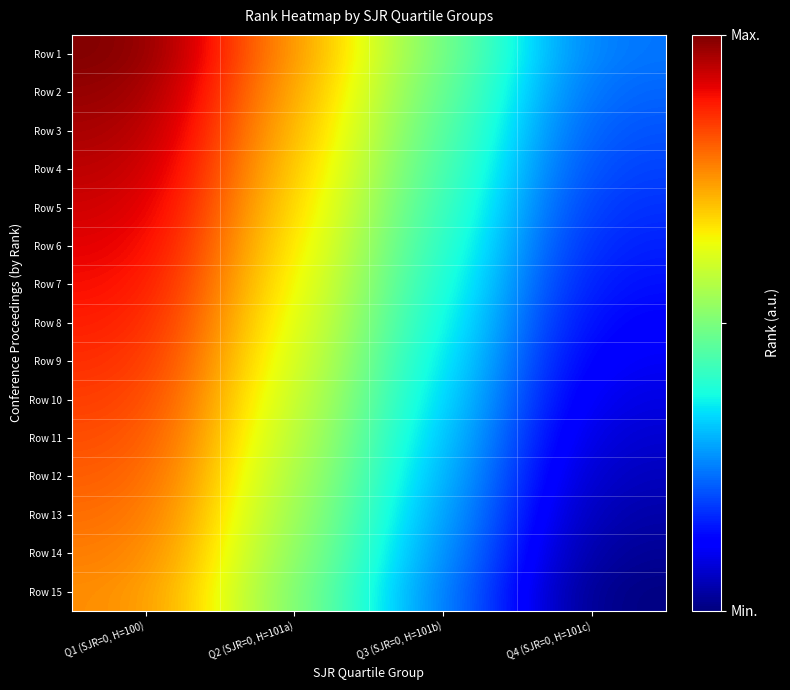

Reading left to right, extract all data points from this chart.

Row 1: Q1 (SJR=0, H=100)=1027	Q2 (SJR=0, H=101a)=1012	Q3 (SJR=0, H=101b)=997	Q4 (SJR=0, H=101c)=982
Row 2: Q1 (SJR=0, H=100)=1026	Q2 (SJR=0, H=101a)=1011	Q3 (SJR=0, H=101b)=996	Q4 (SJR=0, H=101c)=981
Row 3: Q1 (SJR=0, H=100)=1025	Q2 (SJR=0, H=101a)=1010	Q3 (SJR=0, H=101b)=995	Q4 (SJR=0, H=101c)=980
Row 4: Q1 (SJR=0, H=100)=1024	Q2 (SJR=0, H=101a)=1009	Q3 (SJR=0, H=101b)=994	Q4 (SJR=0, H=101c)=979
Row 5: Q1 (SJR=0, H=100)=1023	Q2 (SJR=0, H=101a)=1008	Q3 (SJR=0, H=101b)=993	Q4 (SJR=0, H=101c)=978
Row 6: Q1 (SJR=0, H=100)=1022	Q2 (SJR=0, H=101a)=1007	Q3 (SJR=0, H=101b)=992	Q4 (SJR=0, H=101c)=977
Row 7: Q1 (SJR=0, H=100)=1021	Q2 (SJR=0, H=101a)=1006	Q3 (SJR=0, H=101b)=991	Q4 (SJR=0, H=101c)=976
Row 8: Q1 (SJR=0, H=100)=1020	Q2 (SJR=0, H=101a)=1005	Q3 (SJR=0, H=101b)=990	Q4 (SJR=0, H=101c)=975
Row 9: Q1 (SJR=0, H=100)=1019	Q2 (SJR=0, H=101a)=1004	Q3 (SJR=0, H=101b)=989	Q4 (SJR=0, H=101c)=974
Row 10: Q1 (SJR=0, H=100)=1018	Q2 (SJR=0, H=101a)=1003	Q3 (SJR=0, H=101b)=988	Q4 (SJR=0, H=101c)=973
Row 11: Q1 (SJR=0, H=100)=1017	Q2 (SJR=0, H=101a)=1002	Q3 (SJR=0, H=101b)=987	Q4 (SJR=0, H=101c)=972
Row 12: Q1 (SJR=0, H=100)=1016	Q2 (SJR=0, H=101a)=1001	Q3 (SJR=0, H=101b)=986	Q4 (SJR=0, H=101c)=971
Row 13: Q1 (SJR=0, H=100)=1015	Q2 (SJR=0, H=101a)=1000	Q3 (SJR=0, H=101b)=985	Q4 (SJR=0, H=101c)=970
Row 14: Q1 (SJR=0, H=100)=1014	Q2 (SJR=0, H=101a)=999	Q3 (SJR=0, H=101b)=984	Q4 (SJR=0, H=101c)=969
Row 15: Q1 (SJR=0, H=100)=1013	Q2 (SJR=0, H=101a)=998	Q3 (SJR=0, H=101b)=983	Q4 (SJR=0, H=101c)=968